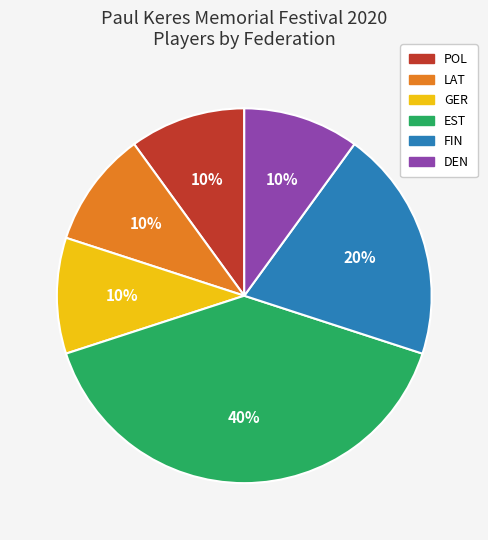

Which category has the biggest portion of the pie?

EST